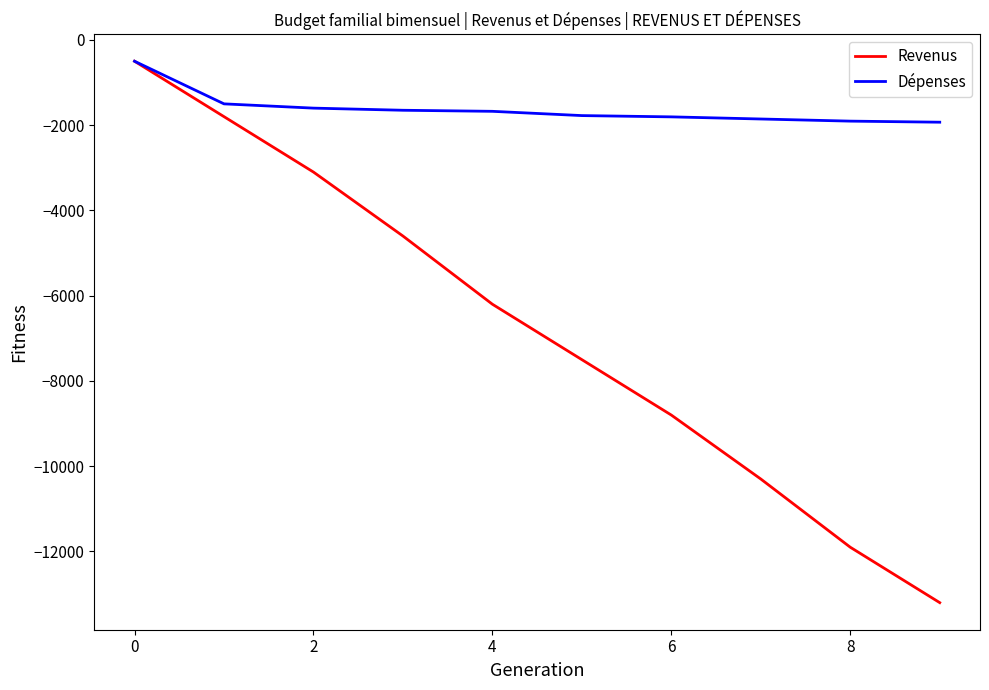

Which series has the largest range (max minus min)?

Revenus